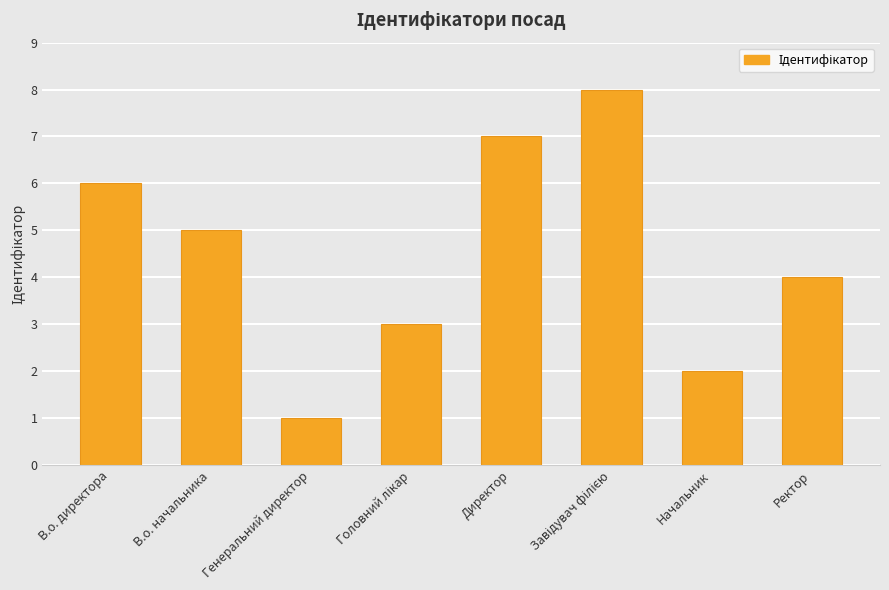

Are the bars grouped side by side (vs. stacked)?

No